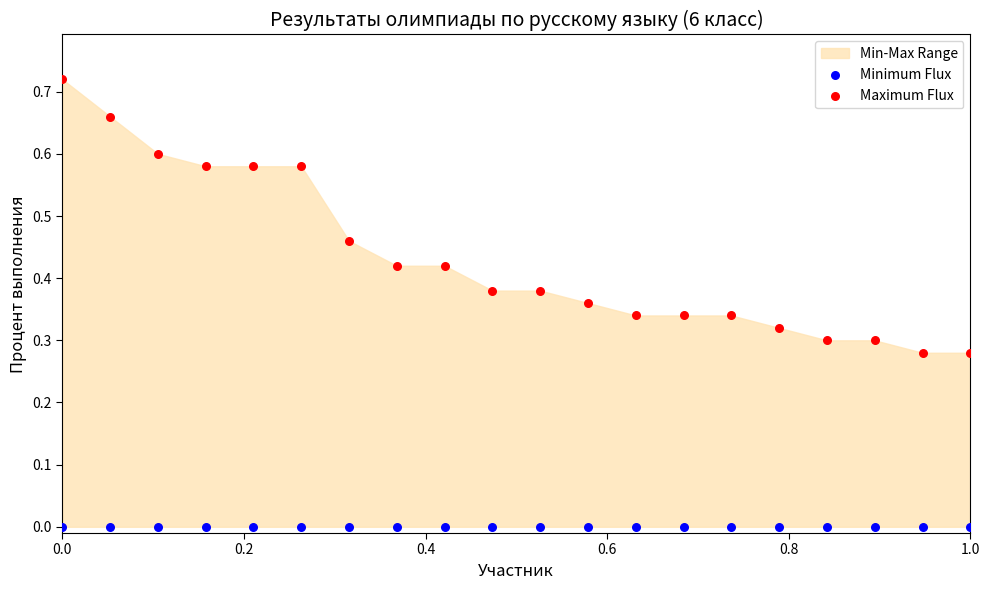

Which series reaches the maximum Y coordinate?

Maximum Flux